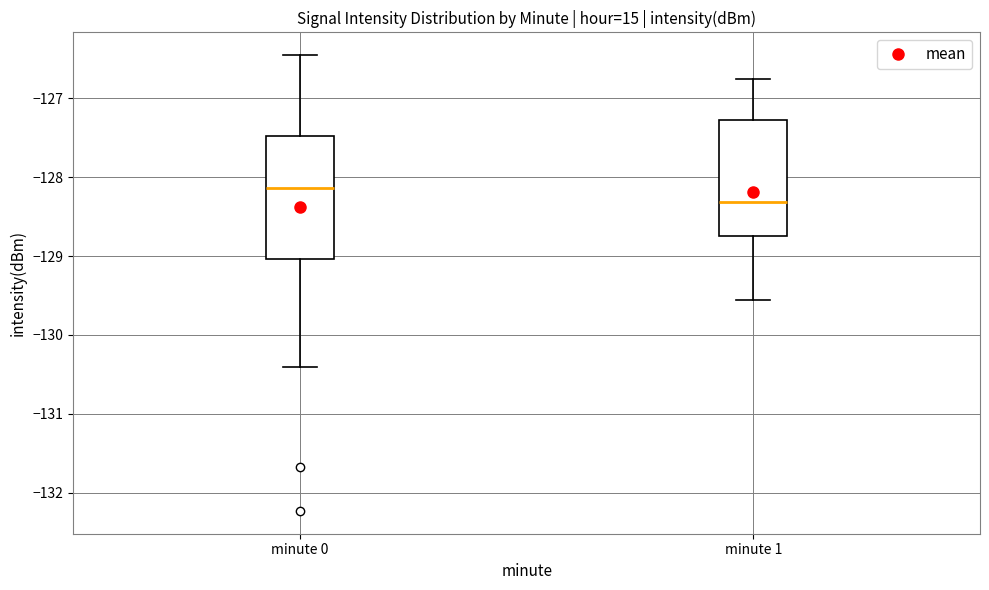

Reading left to right, read every box against the y-axis: the position of its median line, the range the box covers, and the ends of its whiskers. The values are not printed on the chart, so give them approximately, as read against the axis.

minute 0: median -128.1, box -129.0 to -127.5, whiskers -130.4 to -126.5
minute 1: median -128.3, box -128.7 to -127.3, whiskers -129.6 to -126.8